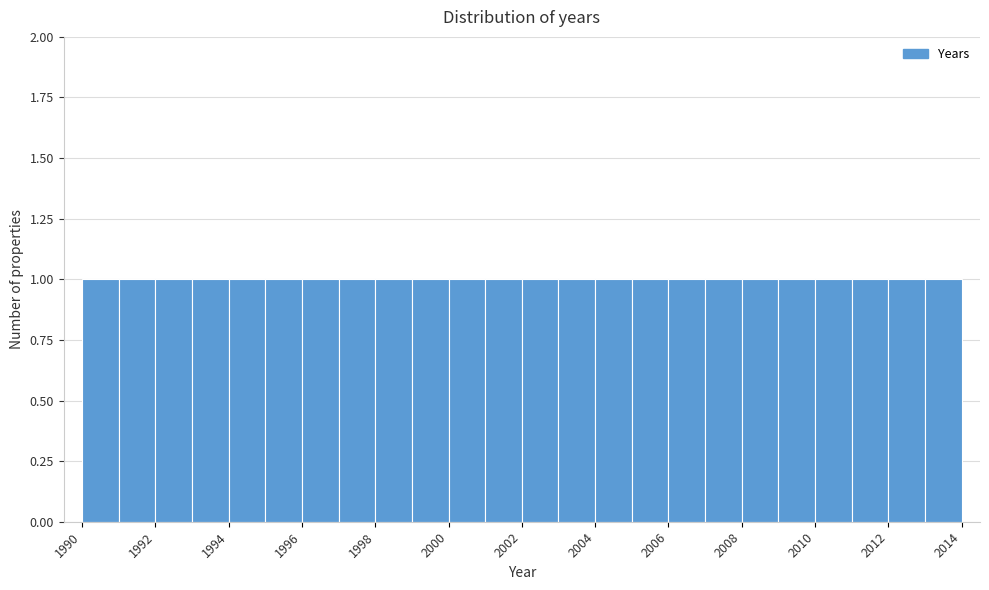

Reading left to right, transcribe this chart: for each bar, give the range it covers on the x-axis and its height. The values are not printed on the chart, so give them approximately, as read against the axis.

1990 to 1991: 1
1991 to 1992: 1
1992 to 1993: 1
1993 to 1994: 1
1994 to 1995: 1
1995 to 1996: 1
1996 to 1997: 1
1997 to 1998: 1
1998 to 1999: 1
1999 to 2000: 1
2000 to 2001: 1
2001 to 2002: 1
2002 to 2003: 1
2003 to 2004: 1
2004 to 2005: 1
2005 to 2006: 1
2006 to 2007: 1
2007 to 2008: 1
2008 to 2009: 1
2009 to 2010: 1
2010 to 2011: 1
2011 to 2012: 1
2012 to 2013: 1
2013 to 2014: 1